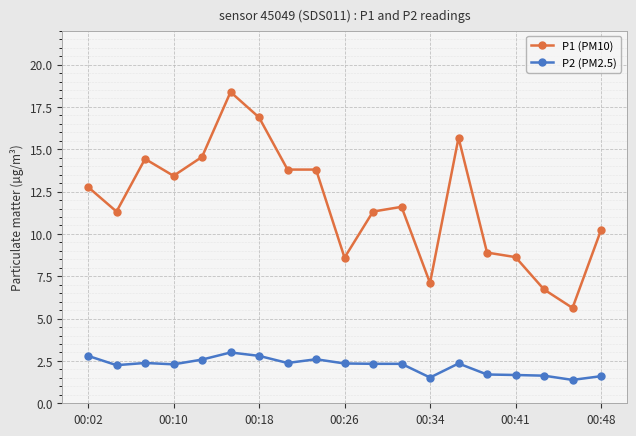

True or false: P1 (PM10) has more than 2 points higher than both neighbors.

True